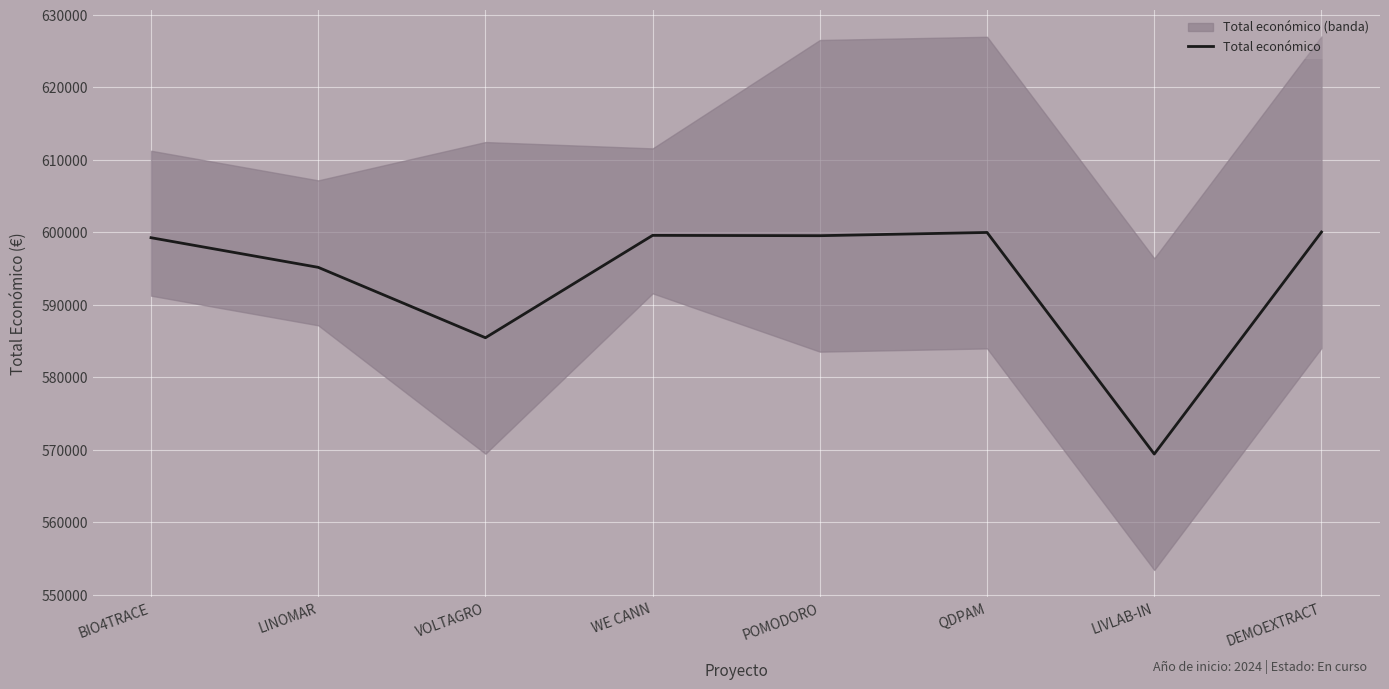

The value at VOLTAGRO is 958450. True or false?

False